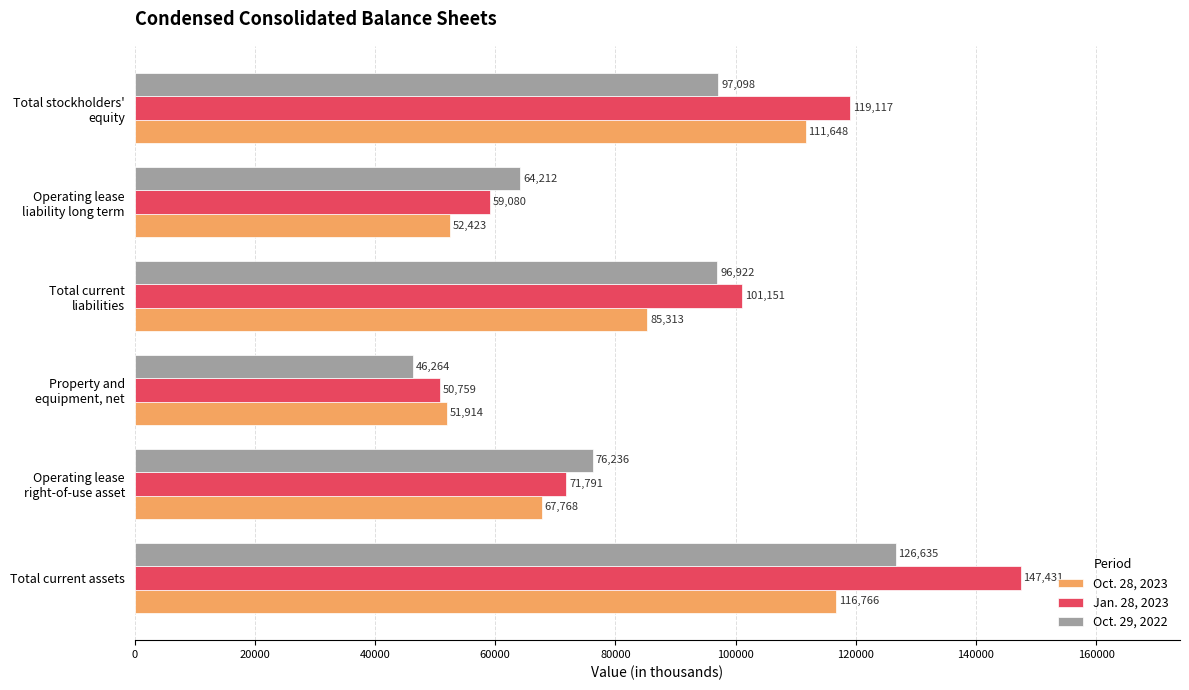

Which category has the lowest value in the Oct. 28, 2023 series?

Property and
equipment, net